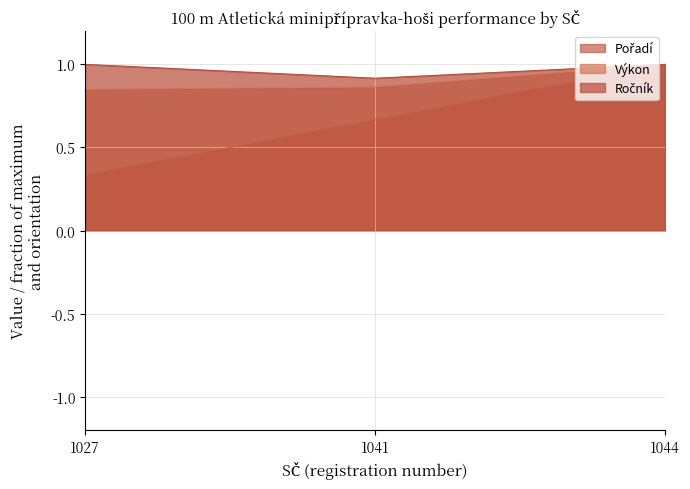

Which series has the largest range (max minus min)?

Pořadí